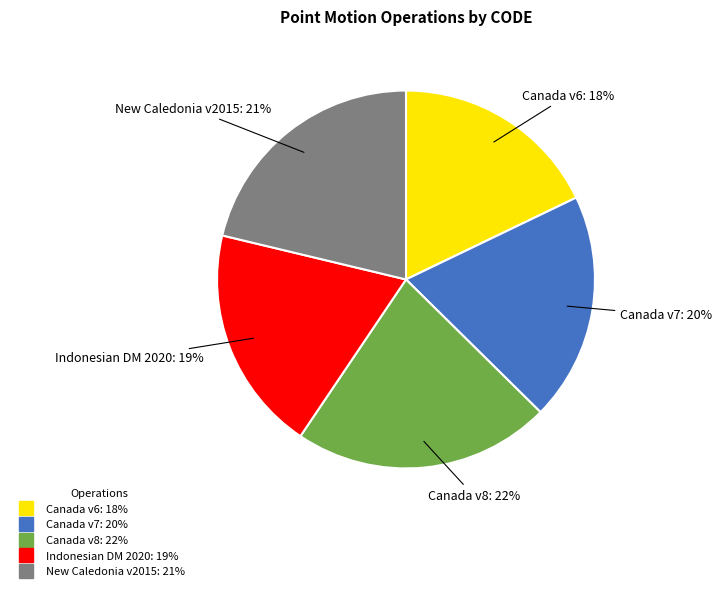

To the nearest percent, what is the difference between the largest and smallest slice percentages?

4%